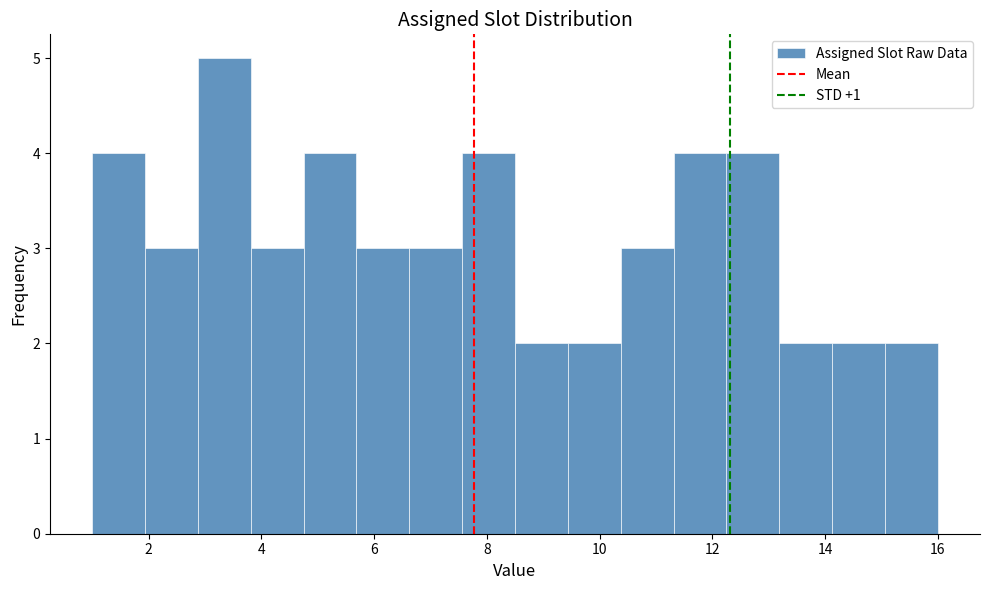

How tall is the bar that spans 12.2 to 13.2 on the x-axis? Neither the bar edges nor the heights are printed on the chart, so give them approximately, as read against the axes.

4